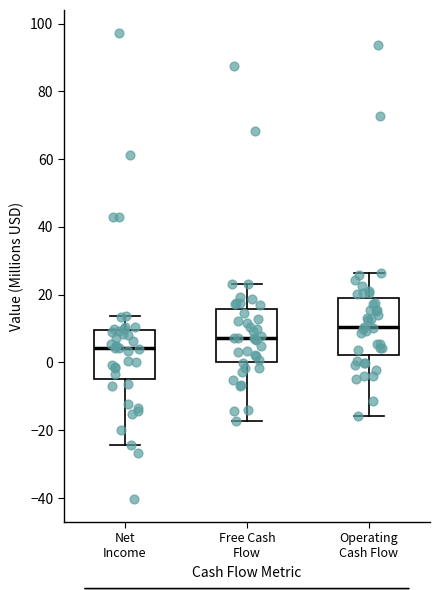

Reading left to right, transcribe this box plot: for each box, give where its median line is, the range the box spans, and where its two whiskers end, as read against the y-axis. The values are not printed on the chart, so give them approximately, as read against the axis.

Net Income: median 4, box -4 to 10, whiskers -24 to 14
Free Cash Flow: median 8, box 0 to 16, whiskers -18 to 24
Operating Cash Flow: median 10, box 2 to 18, whiskers -16 to 26